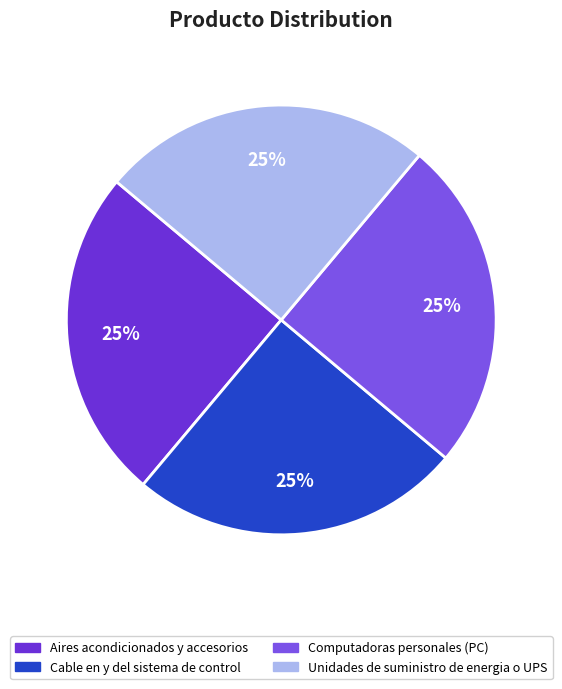

To the nearest percent, what is the difference between the largest and smallest slice percentages?

0%